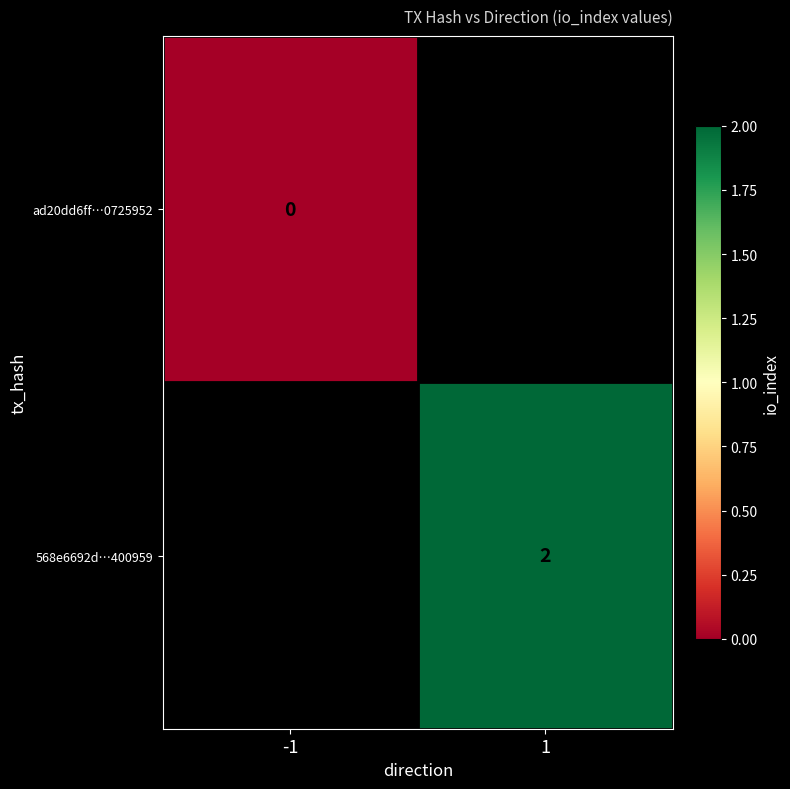

Is it true that 568e6692d…400959 equals 0 at 1?

False